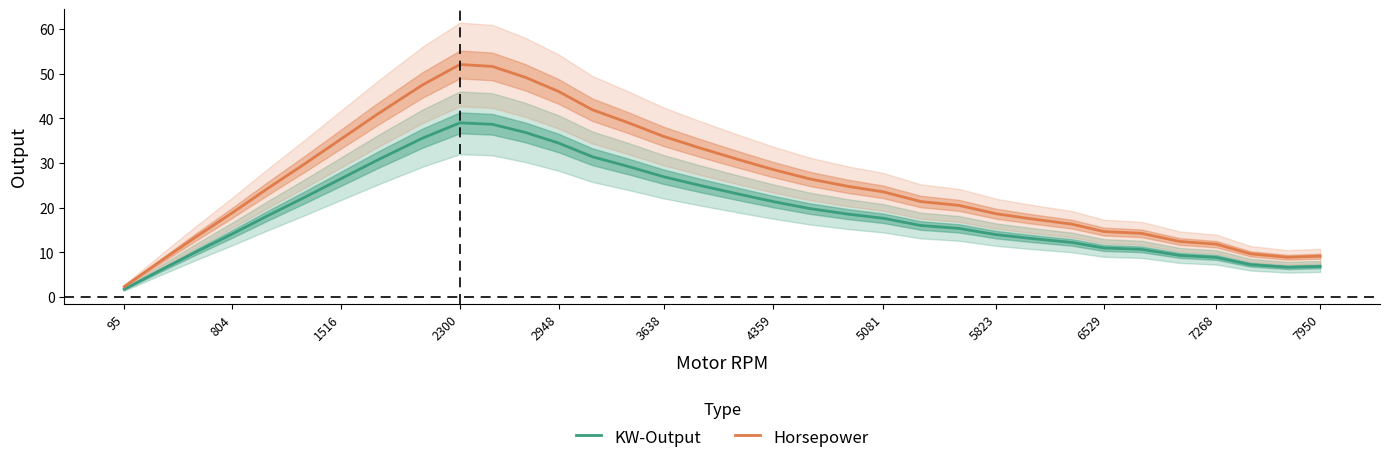

What is the average value of the KW-Output series?

19.4